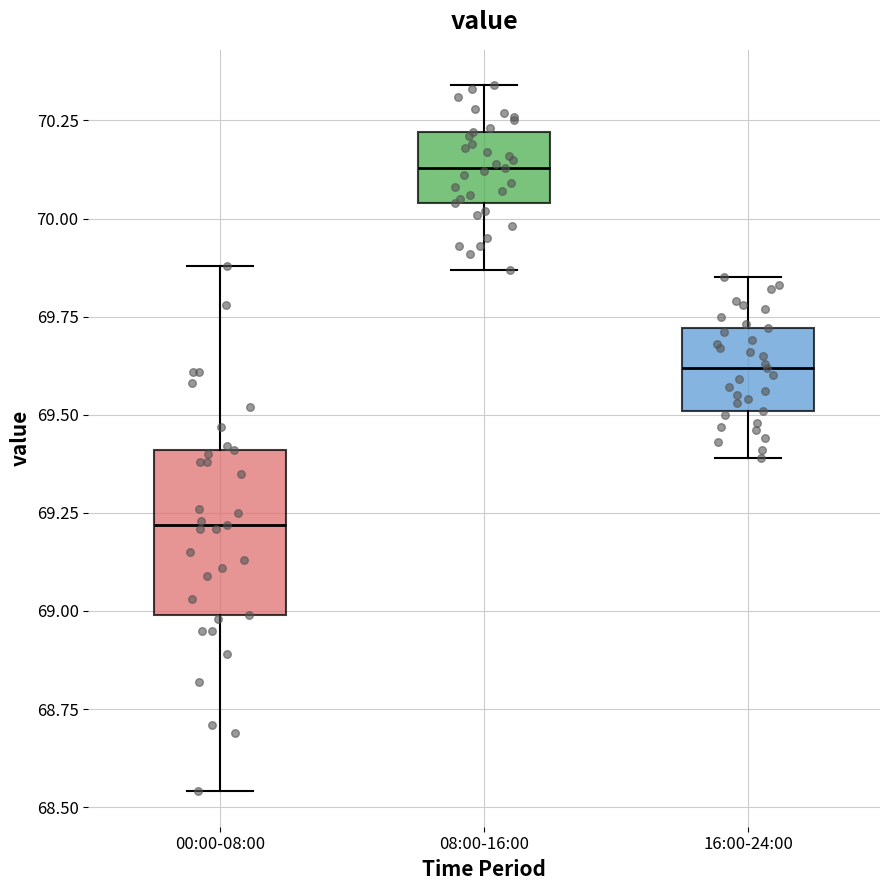

Which box has the lowest median line?

00:00-08:00